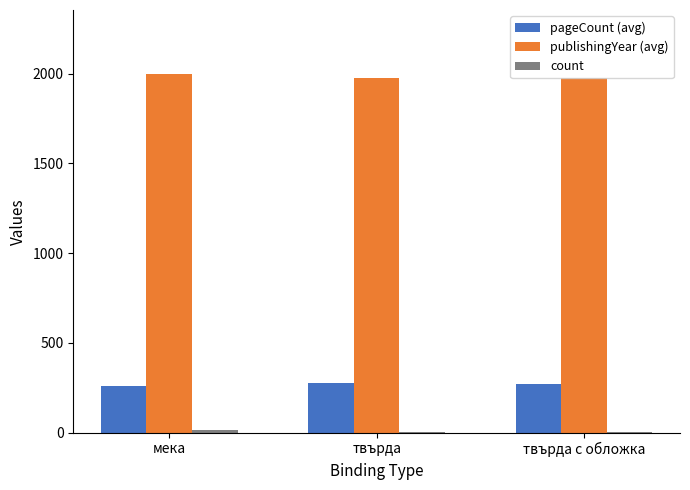

Is it true that pageCount (avg) equals 379.0 at мека?

False